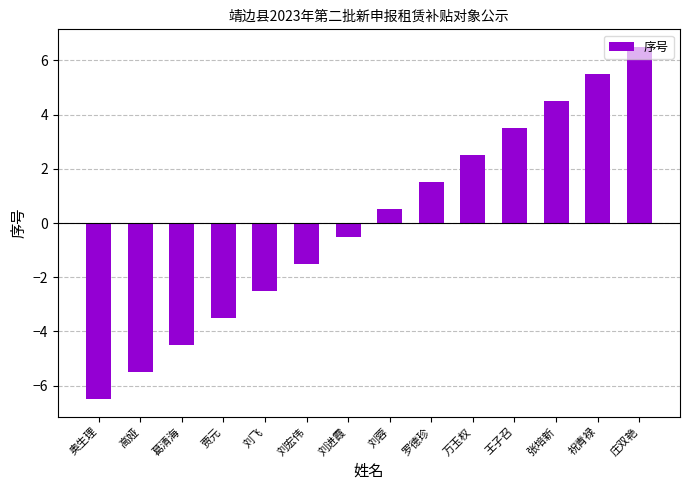

At which label does the data first exceed 0?

刘蓉